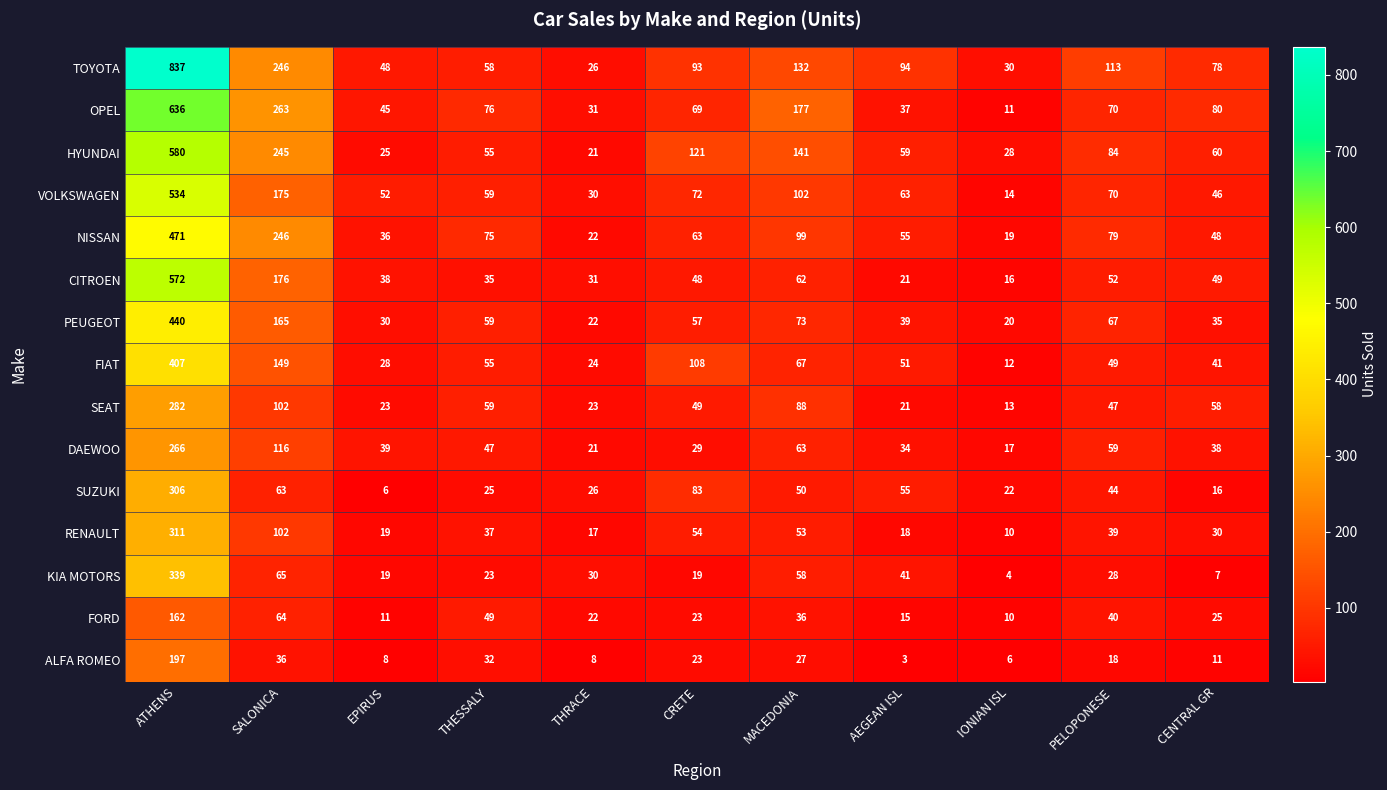

Rank the series at CENTRAL GR from lowest to highest value.

KIA MOTORS, ALFA ROMEO, SUZUKI, FORD, RENAULT, PEUGEOT, DAEWOO, FIAT, VOLKSWAGEN, NISSAN, CITROEN, SEAT, HYUNDAI, TOYOTA, OPEL